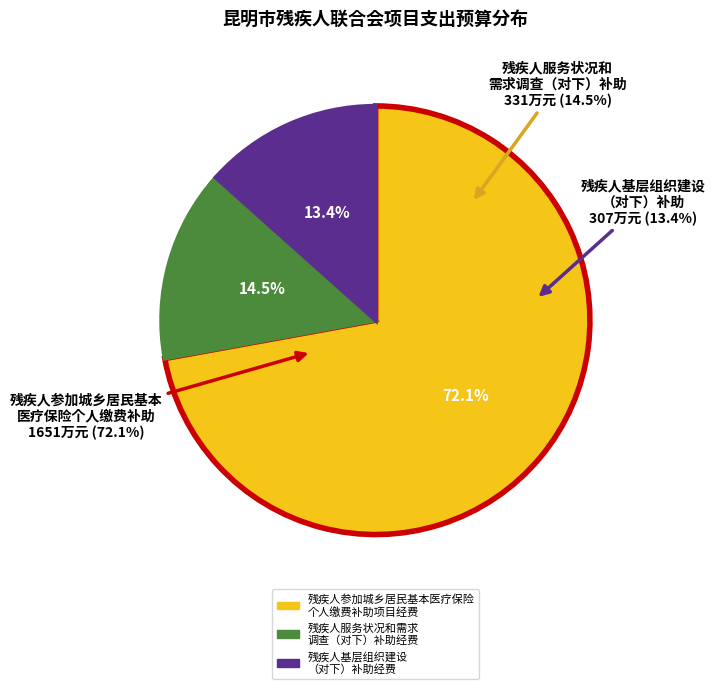

Which slice is the largest?

残疾人参加城乡居民基本医疗保险个人缴费补助项目经费